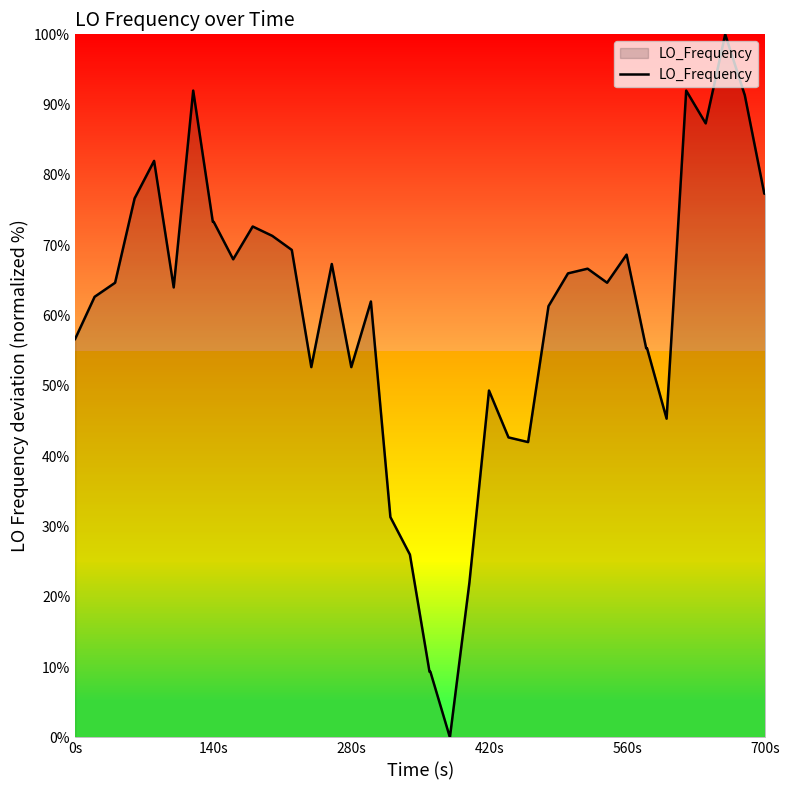

What is the maximum value shown in the chart?

100.0